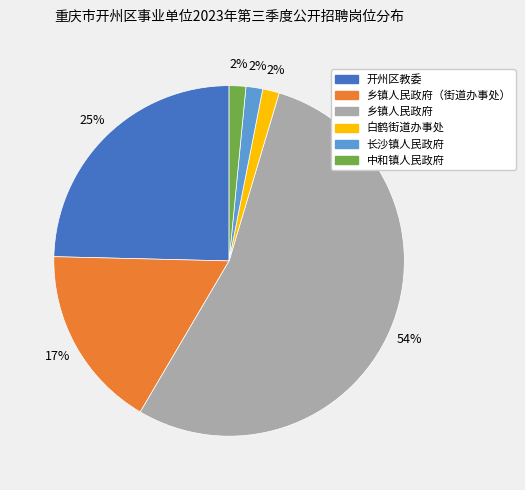

To the nearest percent, what is the average slice percentage?

17%